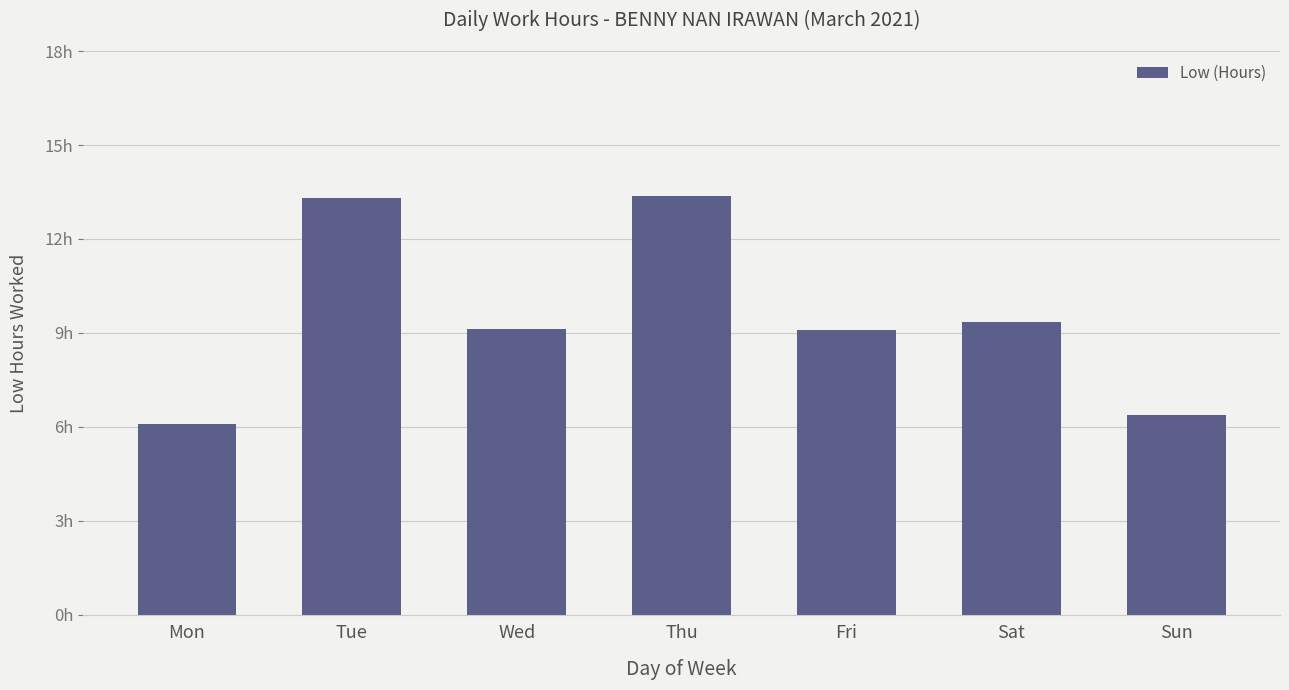

Does the chart contain stacked bars?

No